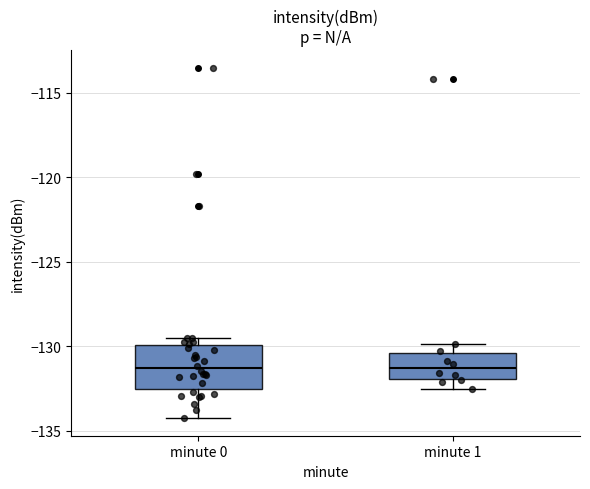

Comparing the boxes themselves (not the whiskers), which one is the tallest?

minute 0